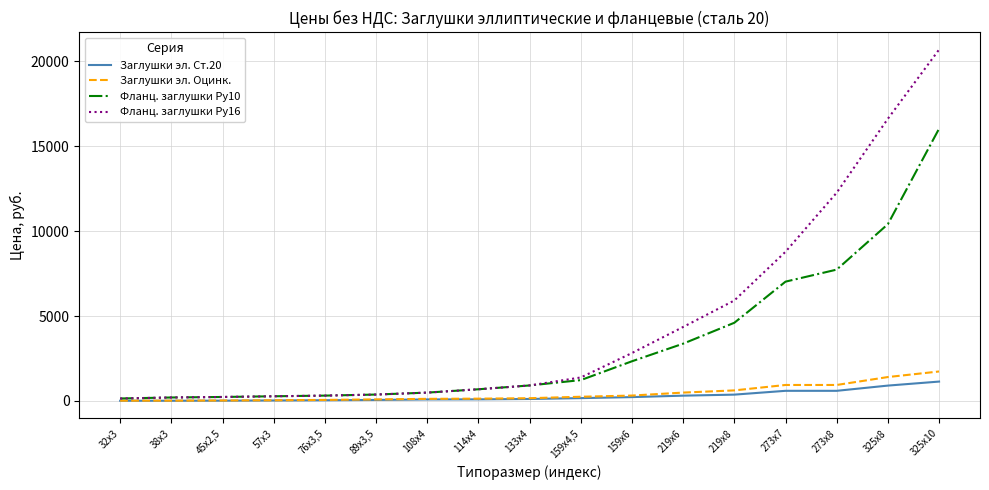

What value does the Заглушки эл. Ст.20 series have at 219х6?

314.4